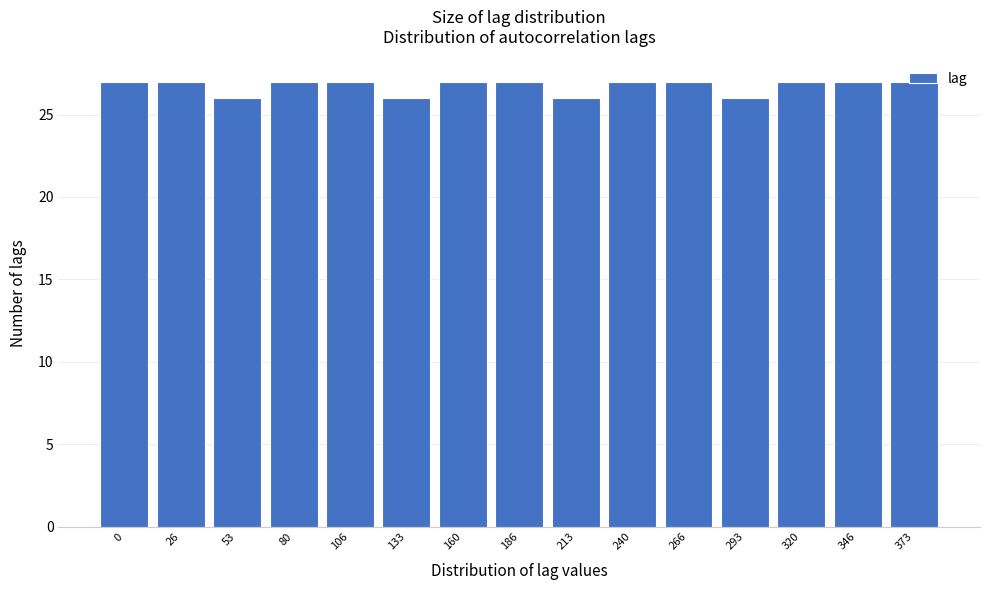

The value at 186 is 44. True or false?

False